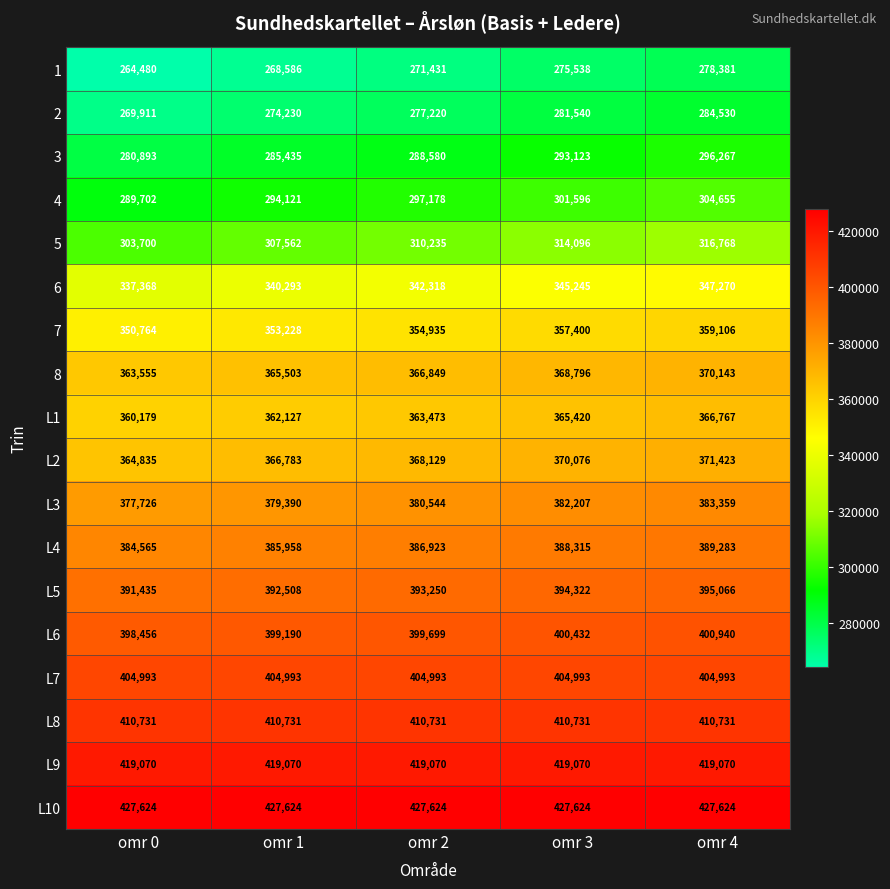

Is it true that L2 equals 368129 at omr 2?

True